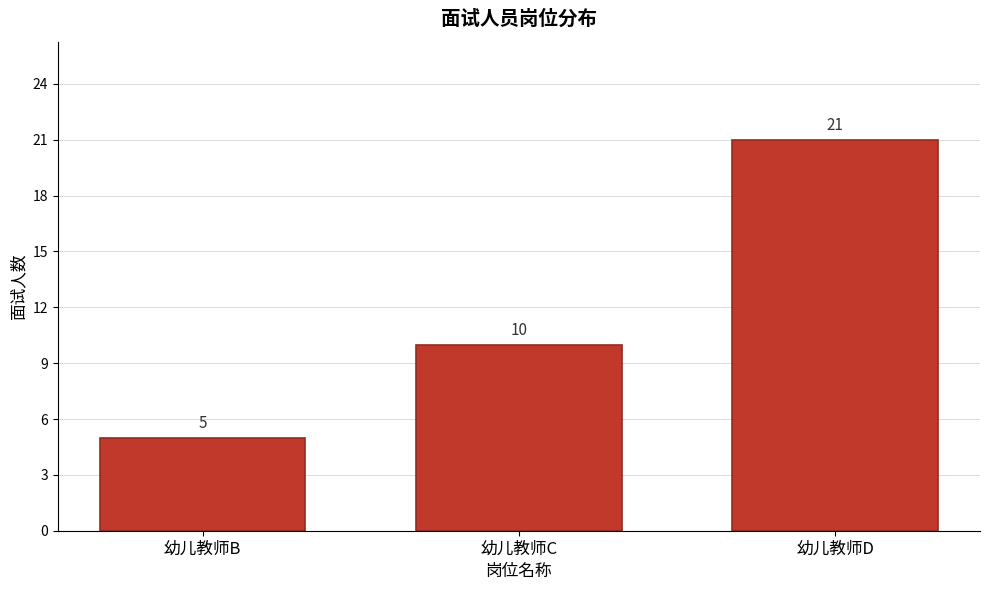

Reading left to right, transcribe all the data shown in this chart.

幼儿教师B=5	幼儿教师C=10	幼儿教师D=21